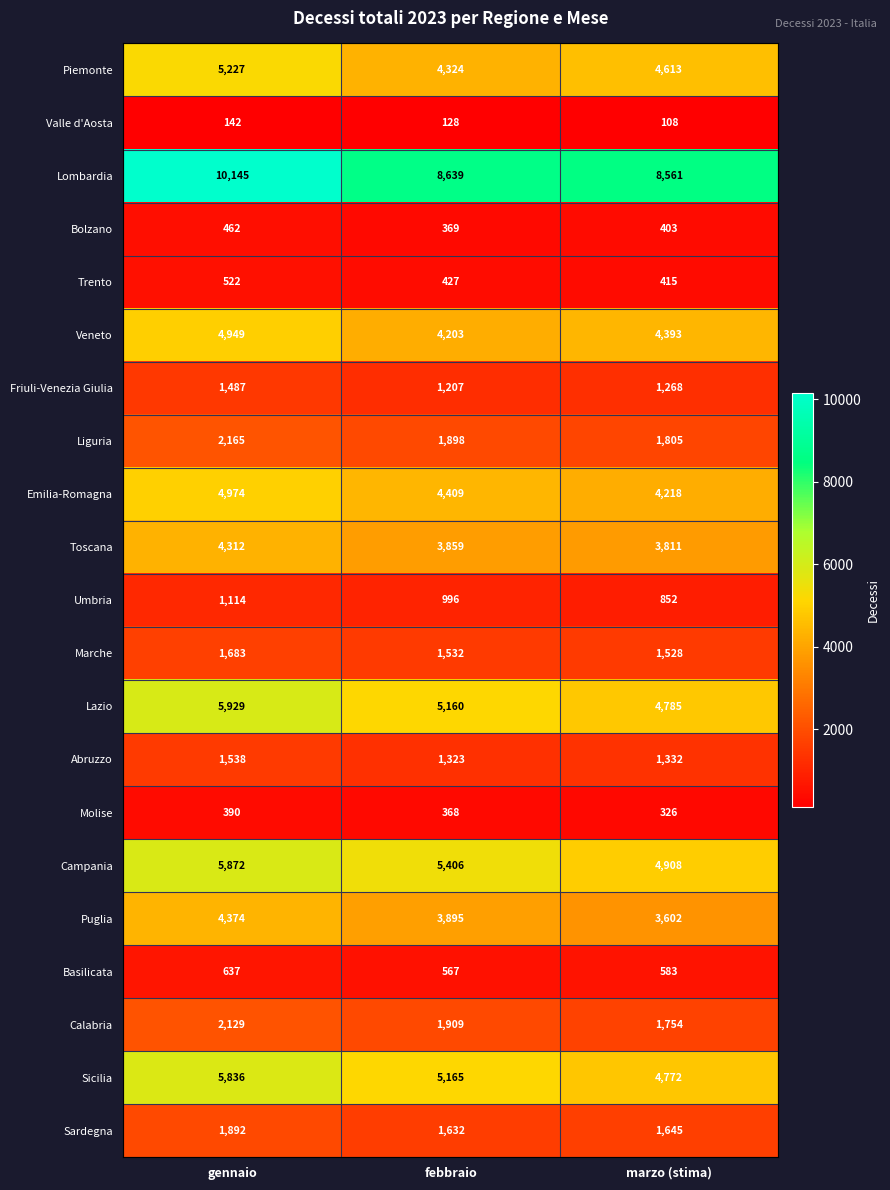

What is the smallest value displayed?

108